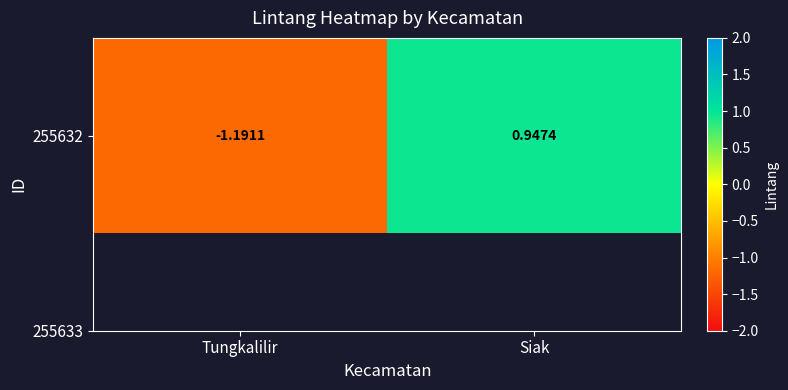

How many values exceed 0?

1